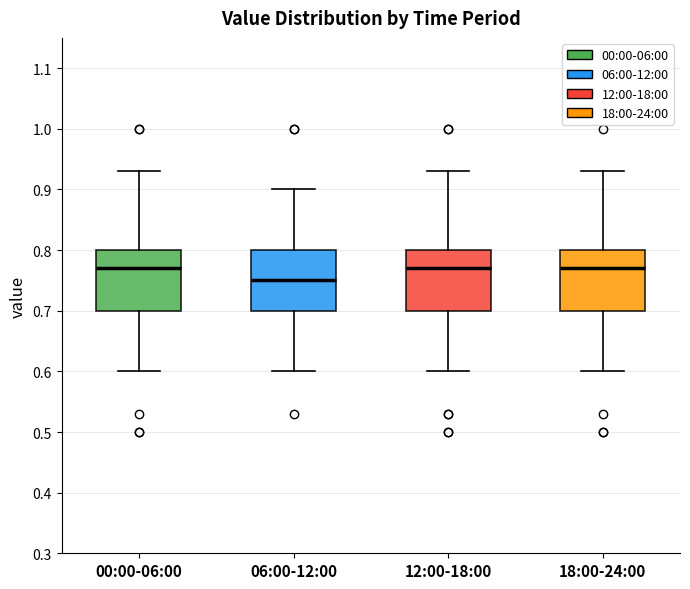

Reading left to right, read every box against the y-axis: the position of its median line, the range the box covers, and the ends of its whiskers. The values are not printed on the chart, so give them approximately, as read against the axis.

00:00-06:00: median 0.77, box 0.70 to 0.80, whiskers 0.60 to 0.93
06:00-12:00: median 0.75, box 0.70 to 0.80, whiskers 0.60 to 0.90
12:00-18:00: median 0.77, box 0.70 to 0.80, whiskers 0.60 to 0.93
18:00-24:00: median 0.77, box 0.70 to 0.80, whiskers 0.60 to 0.93